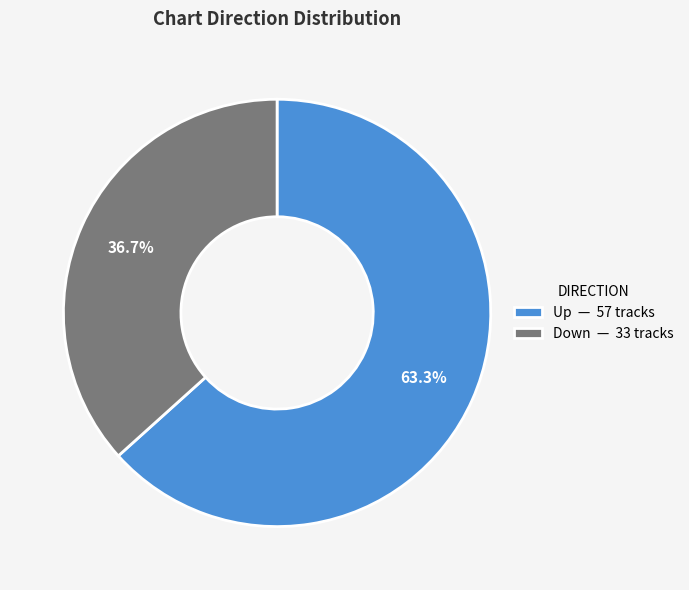

What is the total percentage of Down — 33 tracks and Up — 57 tracks?

100.0%